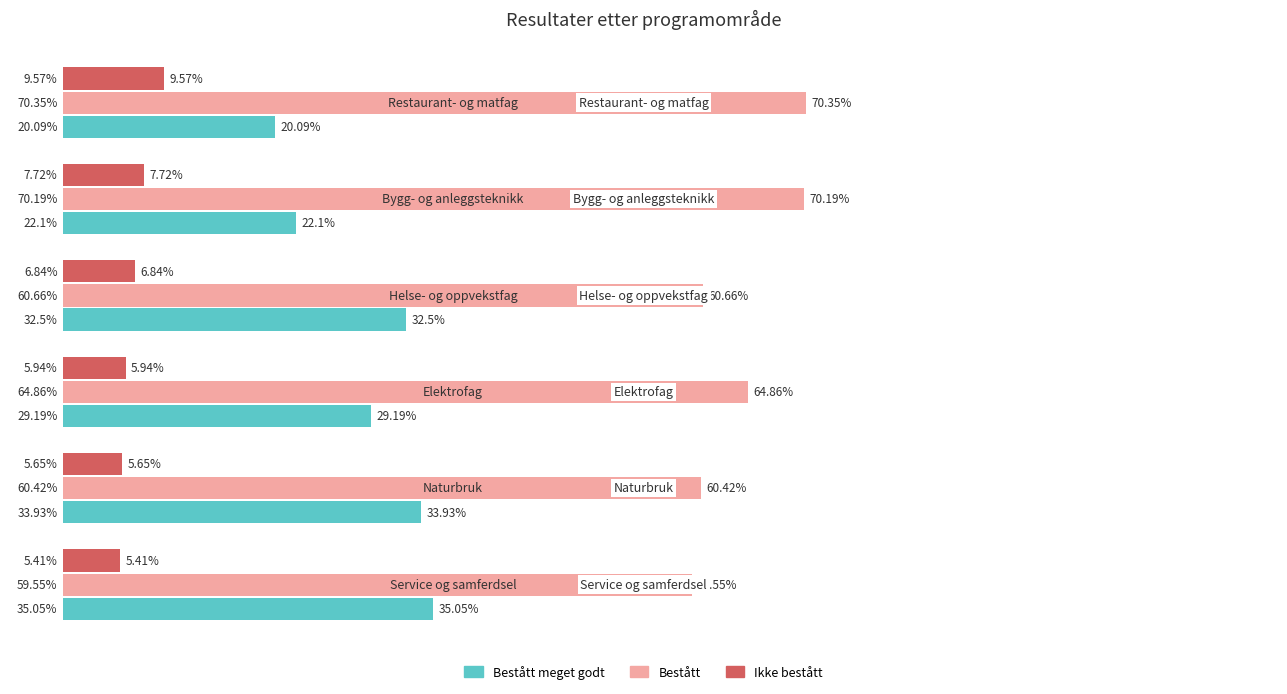

Which series has the widest spread of values?

Bestått meget godt